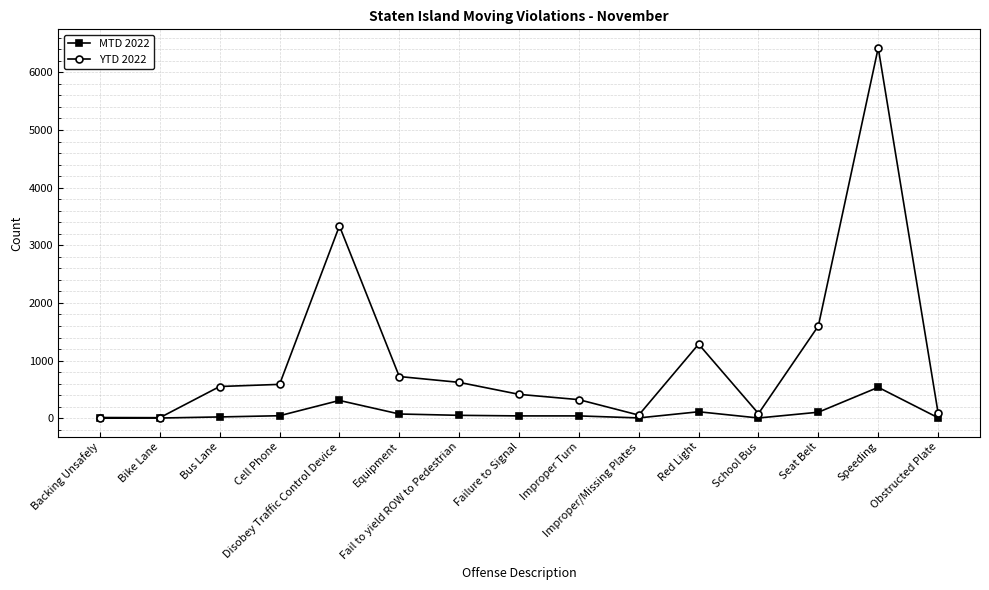

Rank the series by their maximum value, from lowest to highest.

MTD 2022, YTD 2022